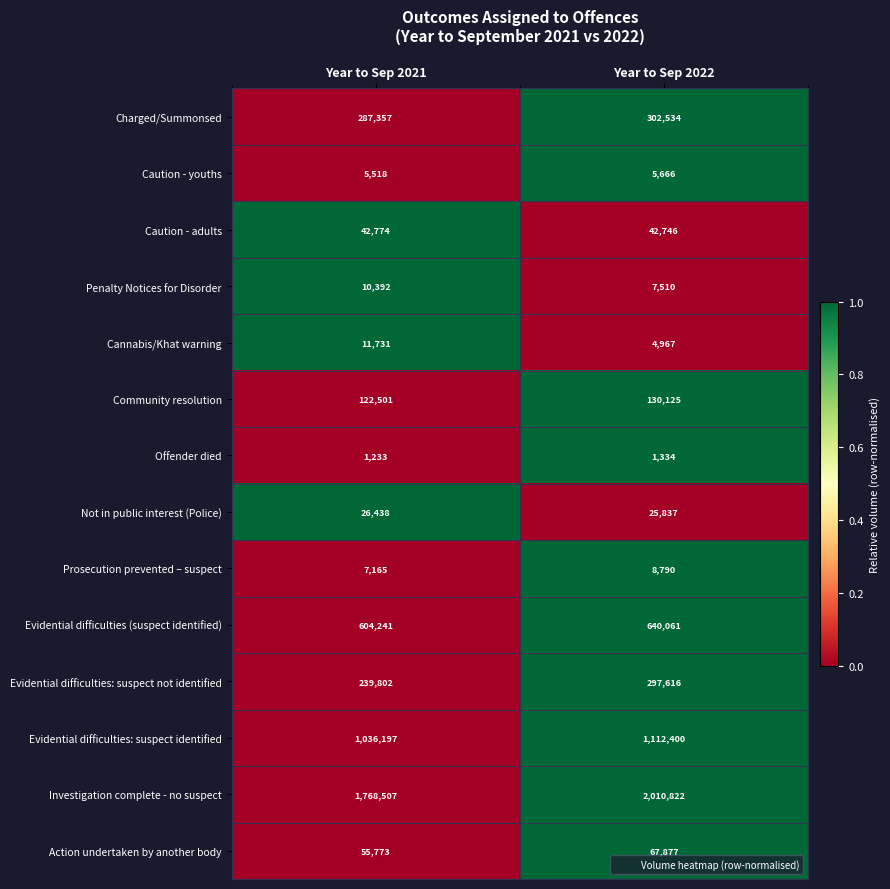

The Evidential difficulties: suspect identified series shows 732163 at Year to Sep 2022. True or false?

False